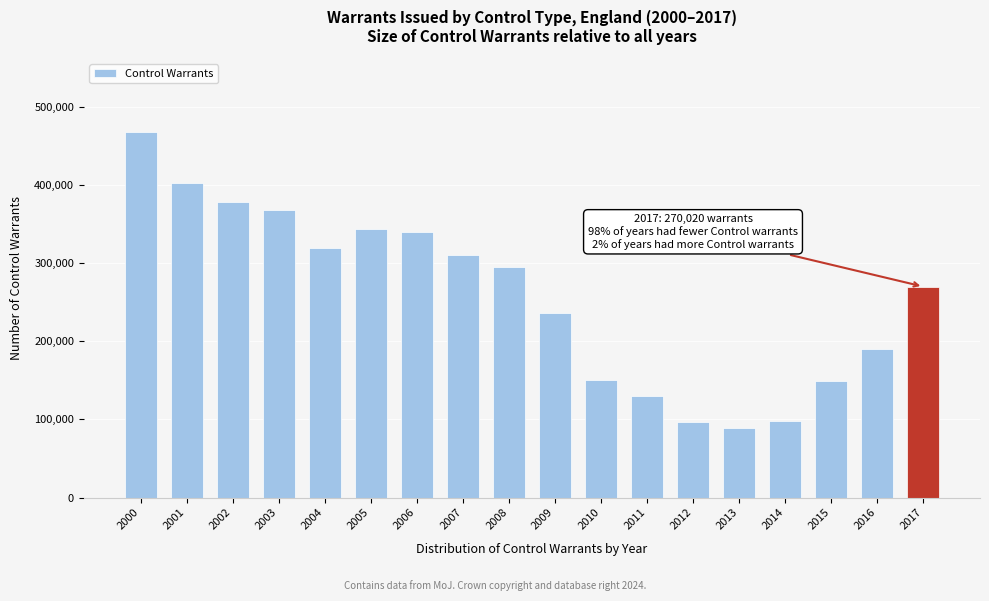

What is the difference between the values at 2015 and 2012?

51793